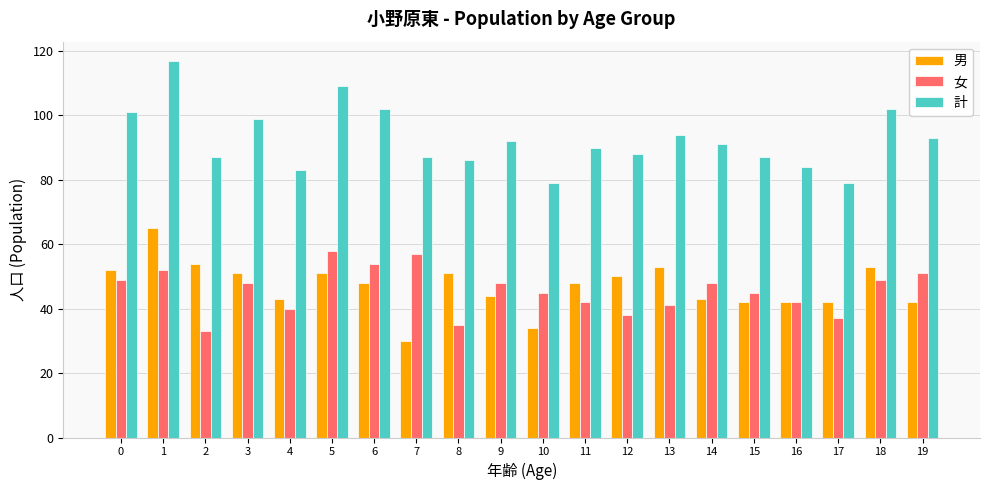

What is the average value of the 男 series?

47